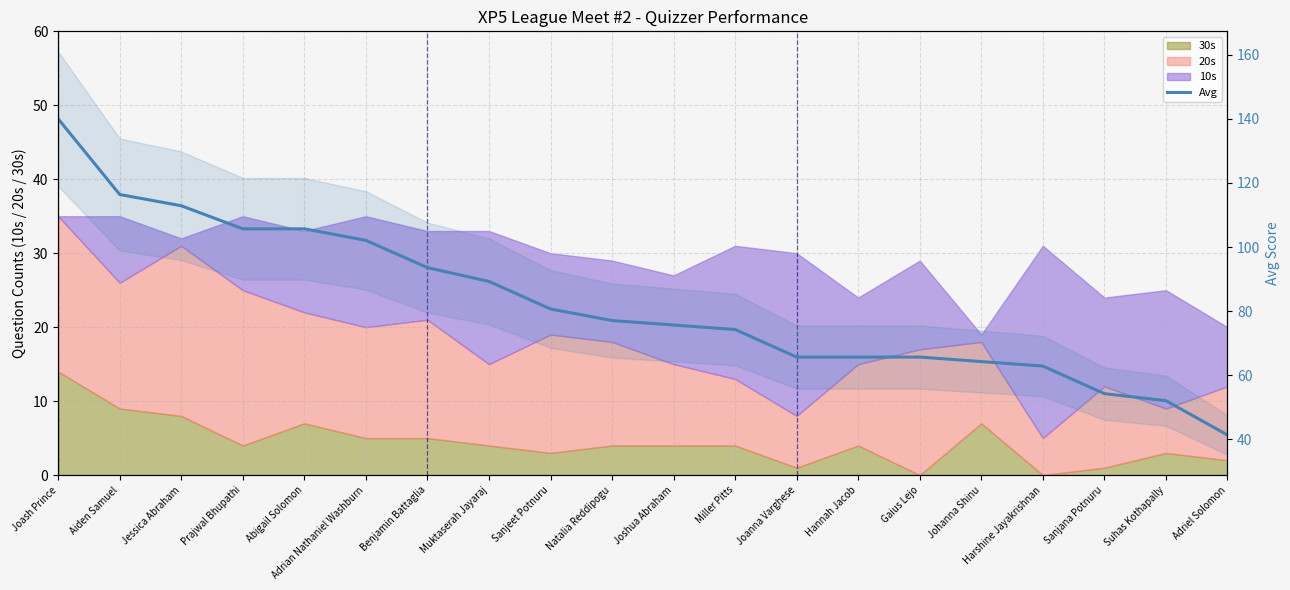

Rank the categories by value from lowest to highest.

Adriel Solomon, Suhas Kothapally, Sanjana Potnuru, Harshine Jayakrishnan, Johanna Shinu, Joanna Varghese, Hannah Jacob, Gaius Lejo, Miller Pitts, Joshua Abraham, Natalia Reddipogu, Sanjeet Potnuru, Muktaserah Jayaraj, Benjamin Battaglia, Adrian Nathaniel Washburn, Prajwal Bhupathi, Abigail Solomon, Jessica Abraham, Aiden Samuel, Joash Prince